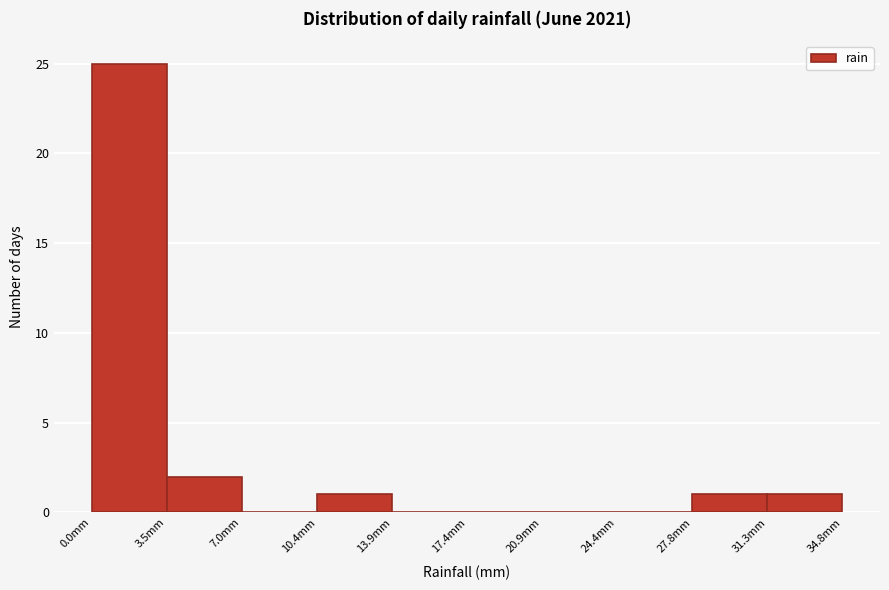

Over which range of the x-axis is the bar tallest?

0.0 to 3.5